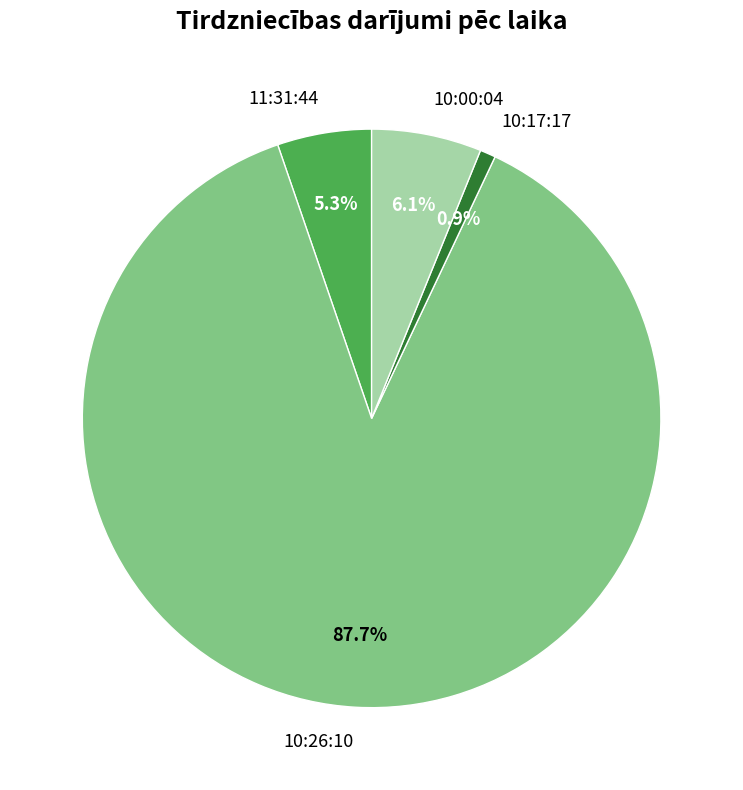

Is the sum of 10:17:17 and 10:26:10 greater than half?

Yes